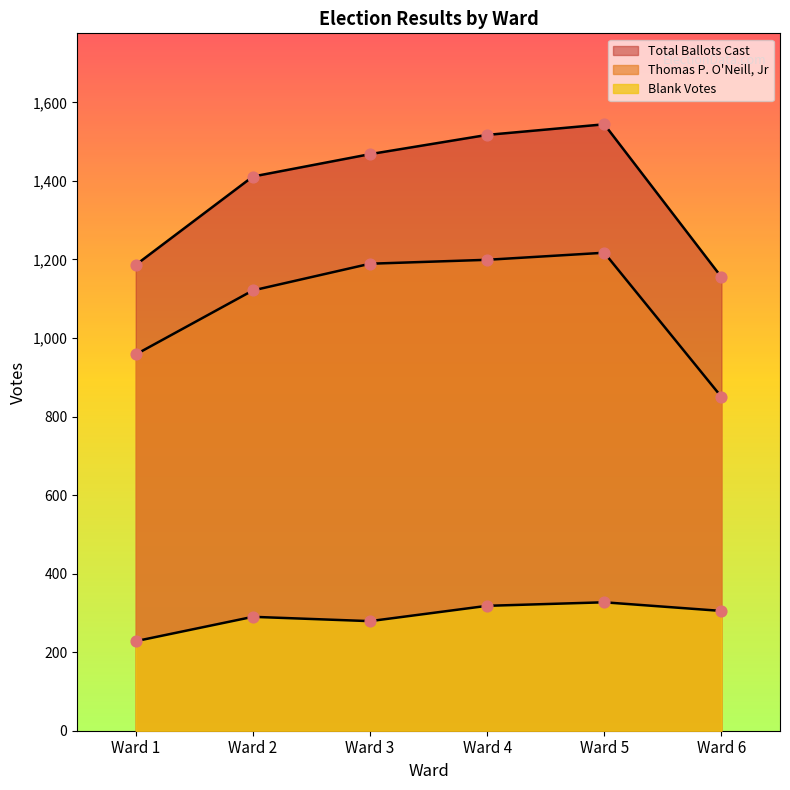

At which category is the sum across all series the highest?

Ward 5